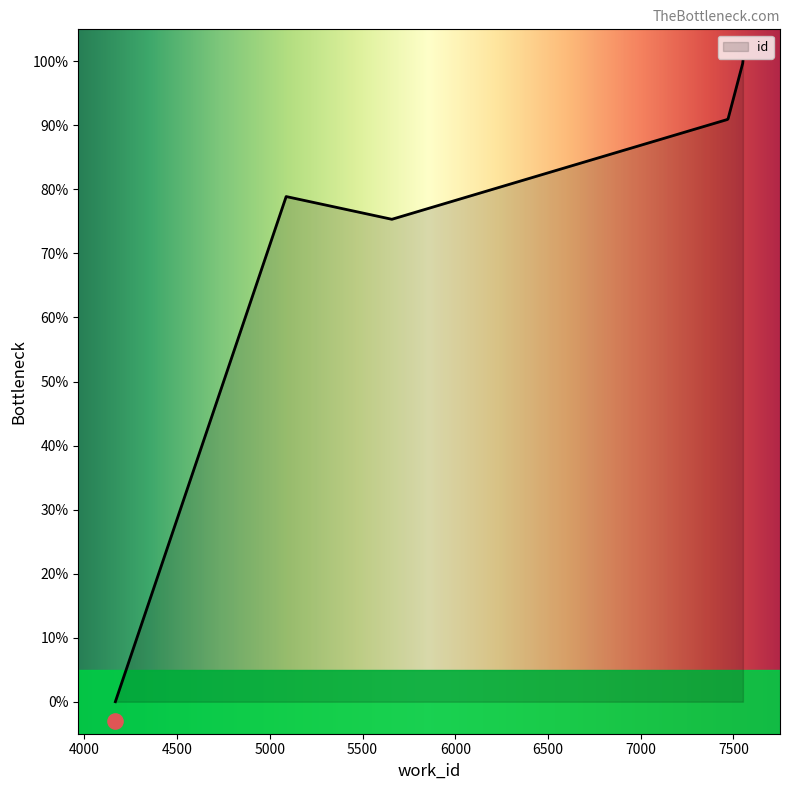

Between 5088 and 7550, which is larger?

7550